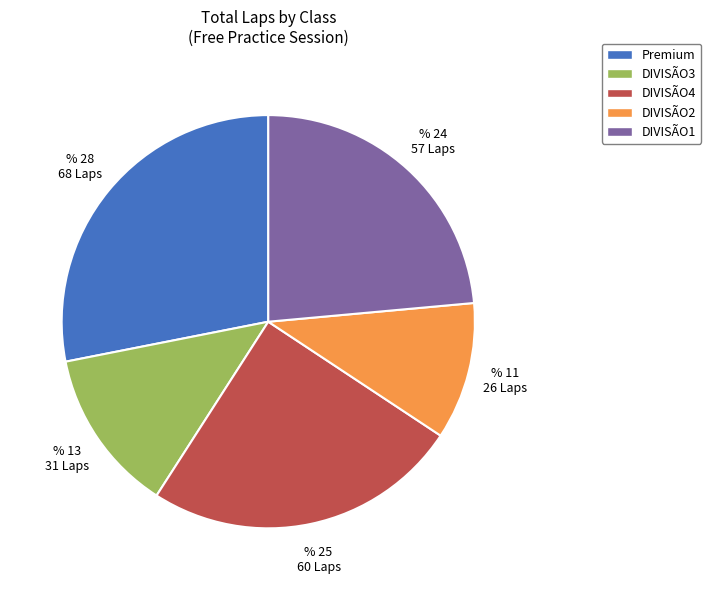

Does DIVISÃO4 account for over 50% of the chart?

No